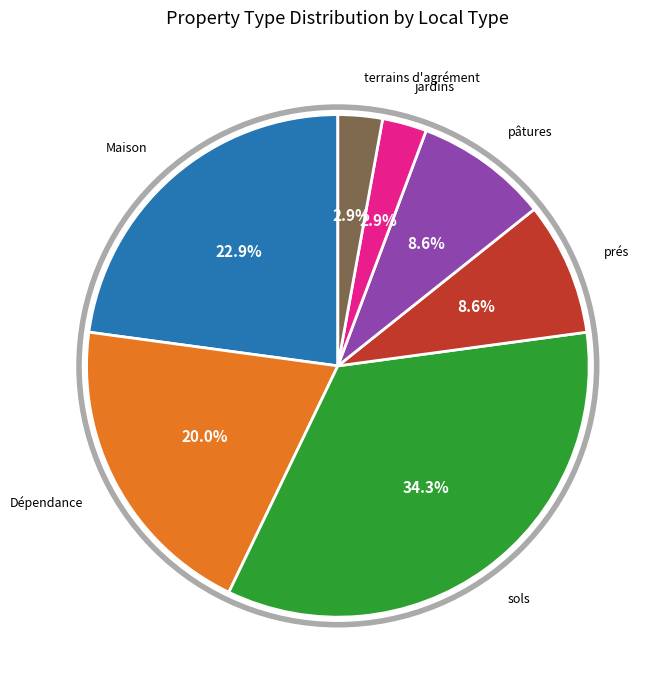

Is there a majority slice in this chart?

No